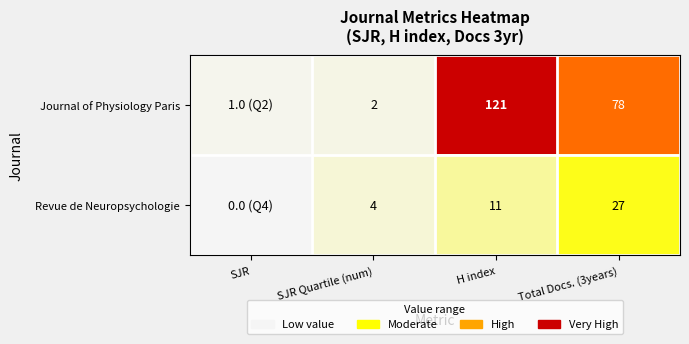

The value of Journal of Physiology Paris at SJR is 2. True or false?

False